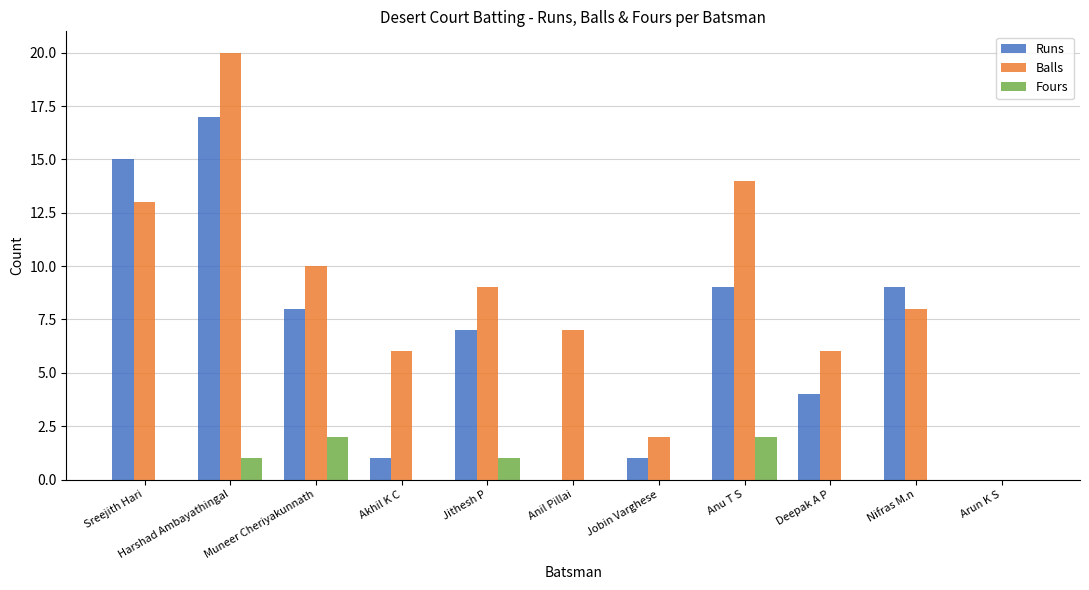

The Fours series shows 1 at Harshad Ambayathingal. True or false?

True